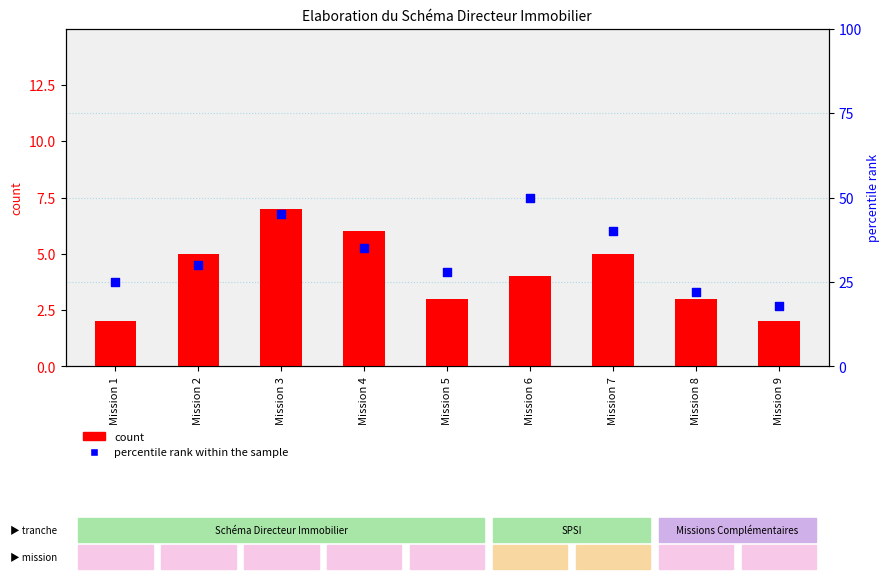

What are all the series names shown in the legend?

count, percentile rank within the sample